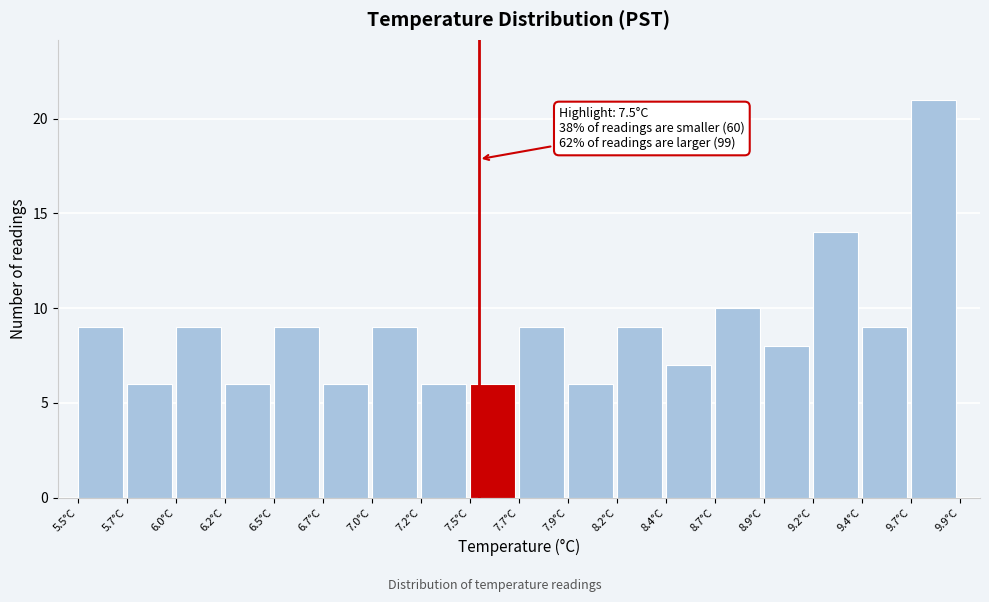

Which range on the x-axis has the tallest bar?

9.65 to 9.90